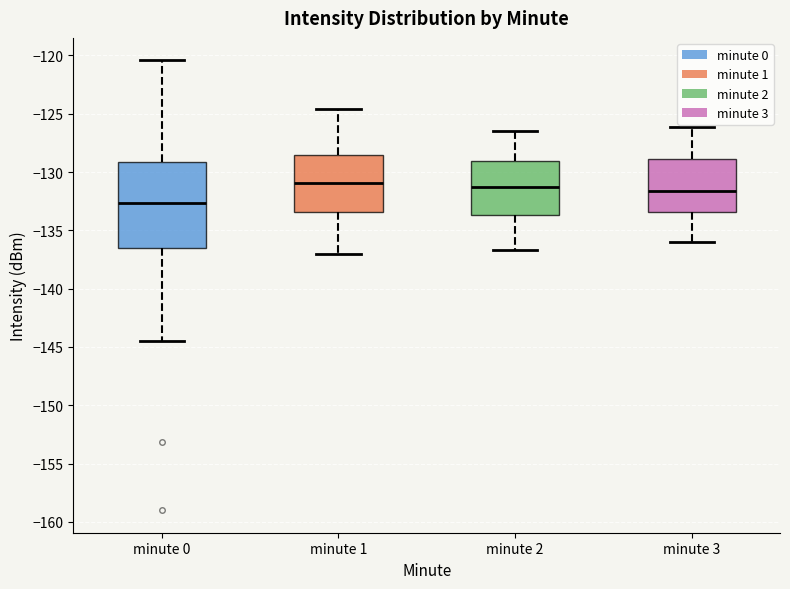

Which box is the tallest, from its lower edge to its upper edge?

minute 0